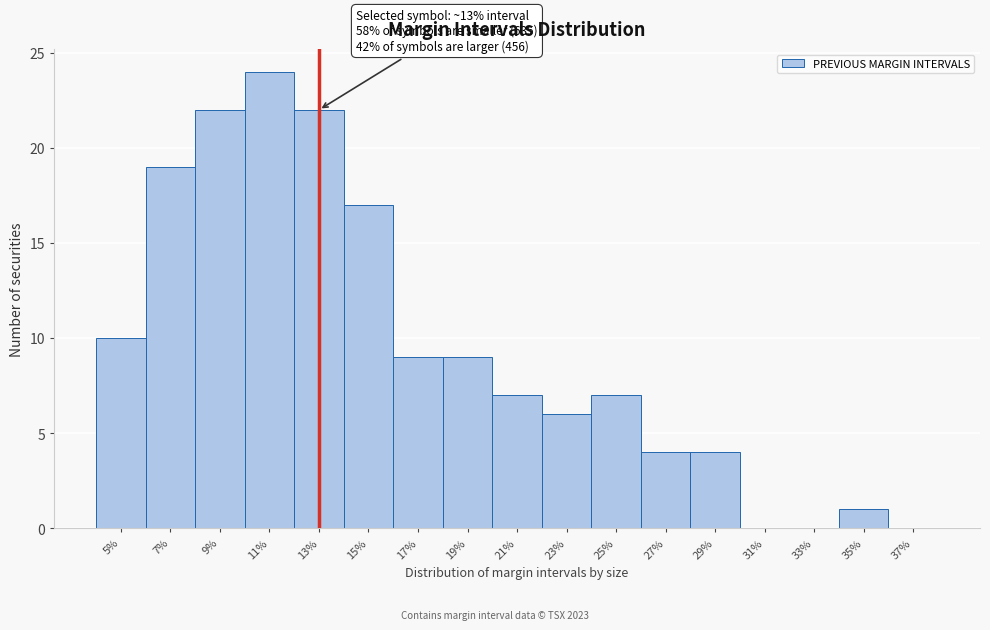

Reading right to left, extract all data points from this chart.

37%=0	35%=1	33%=0	31%=0	29%=4	27%=4	25%=7	23%=6	21%=7	19%=9	17%=9	15%=17	13%=22	11%=24	9%=22	7%=19	5%=10